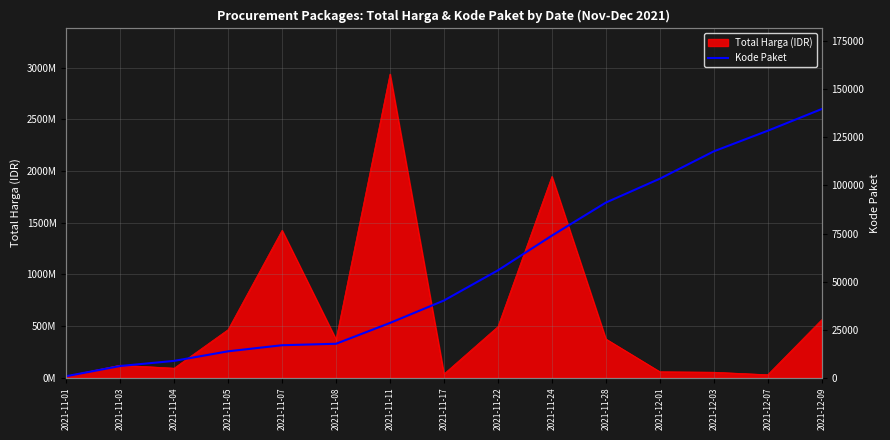

Which category has the lowest value across all series?

2021-11-01